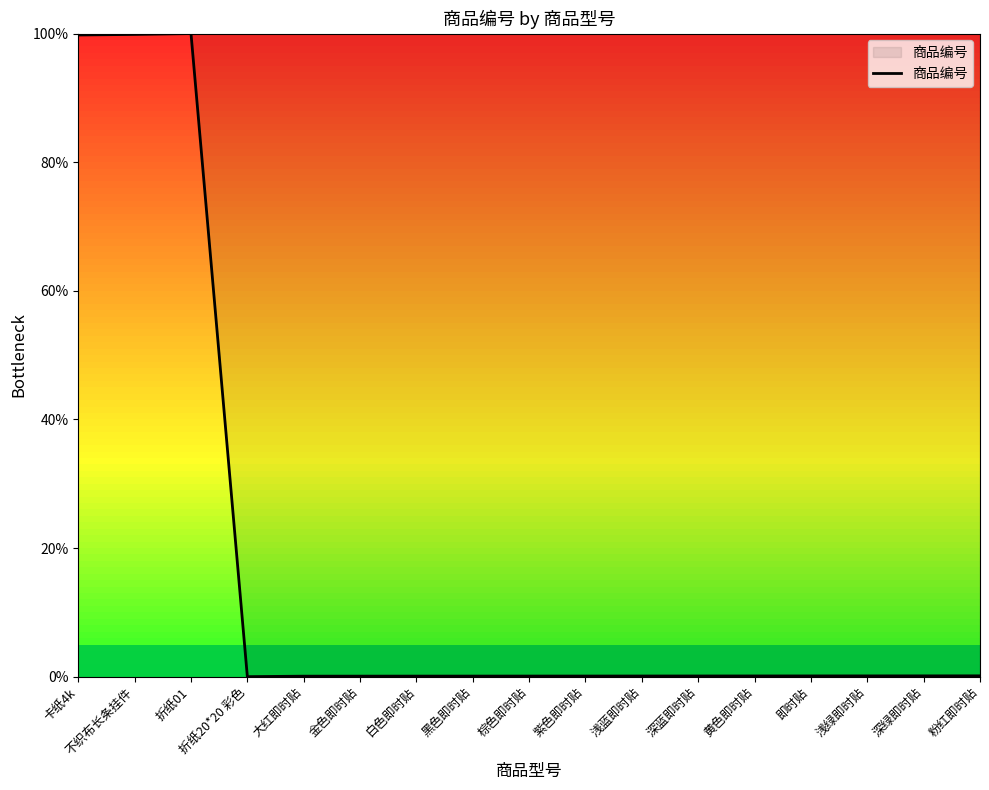

How many categories are shown in the chart?

17